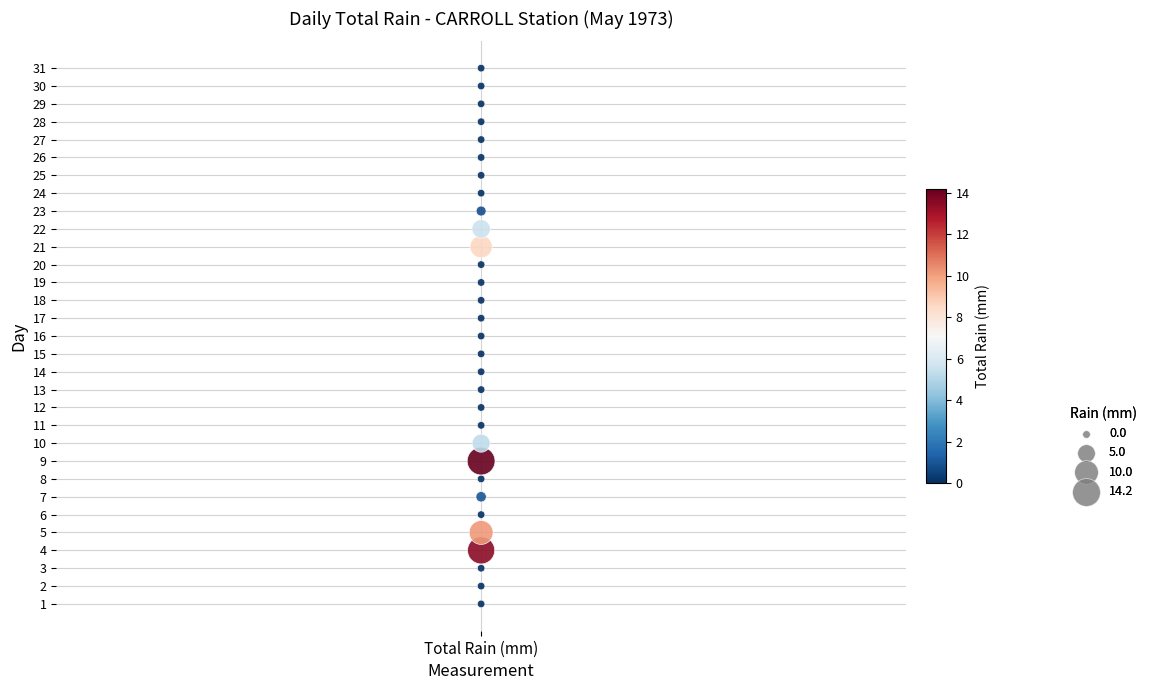

What is the range of Y values (max minus min)?

30